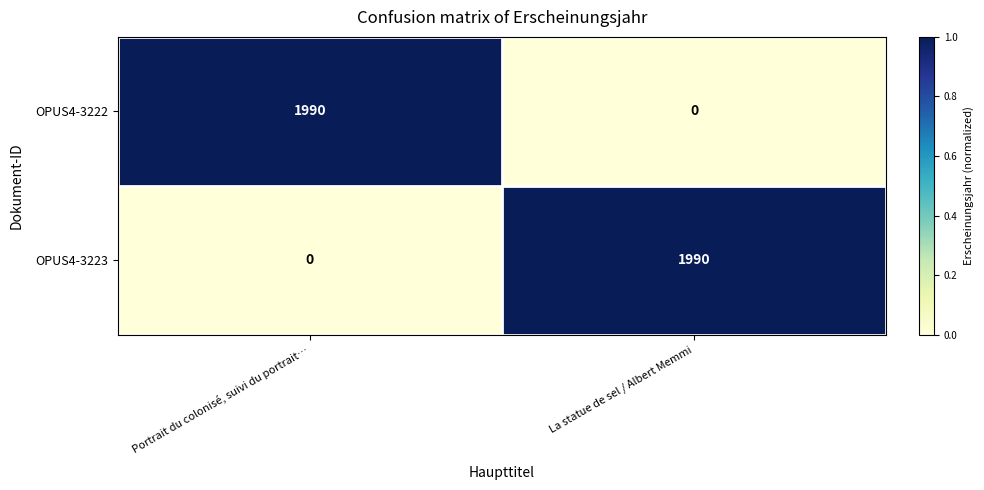

What is the difference between the maximum and minimum values in the OPUS4-3222 series?

1990